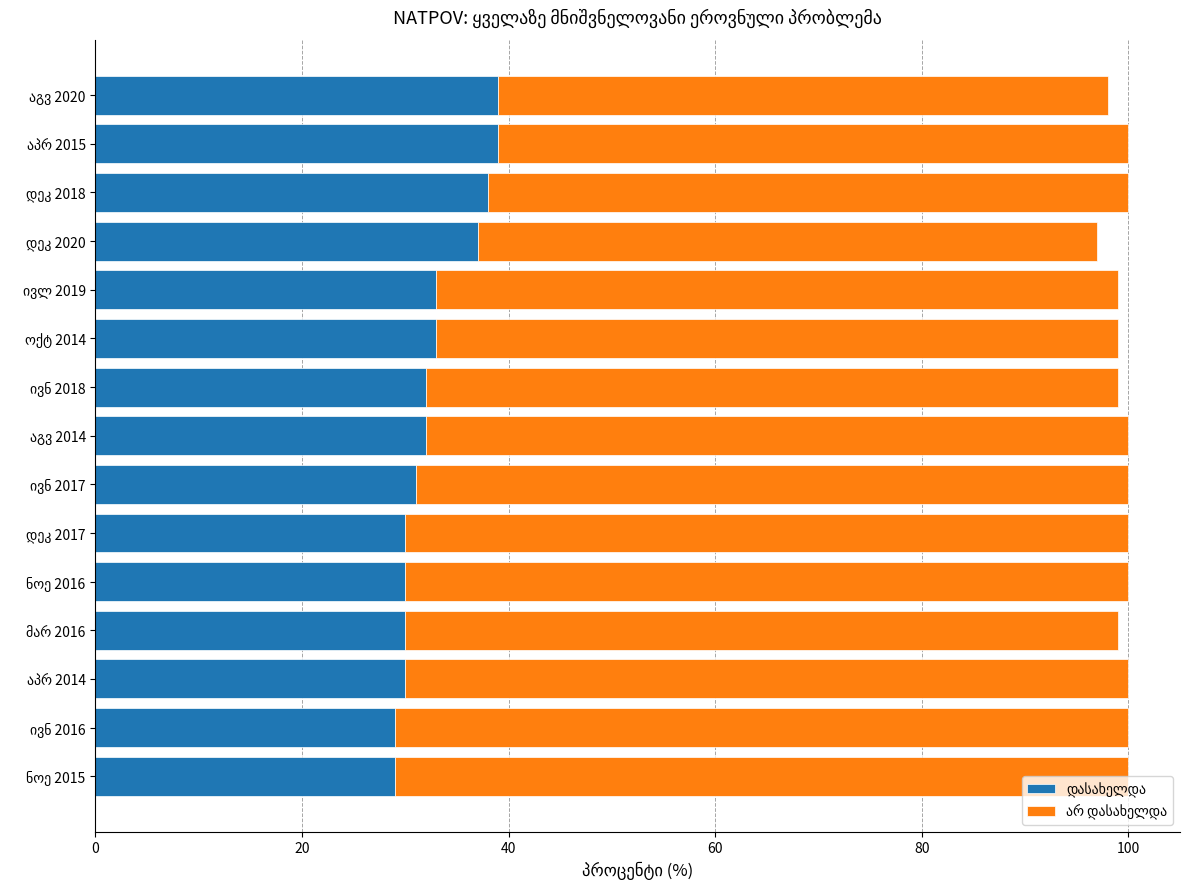

How many distinct data groups are displayed?

2